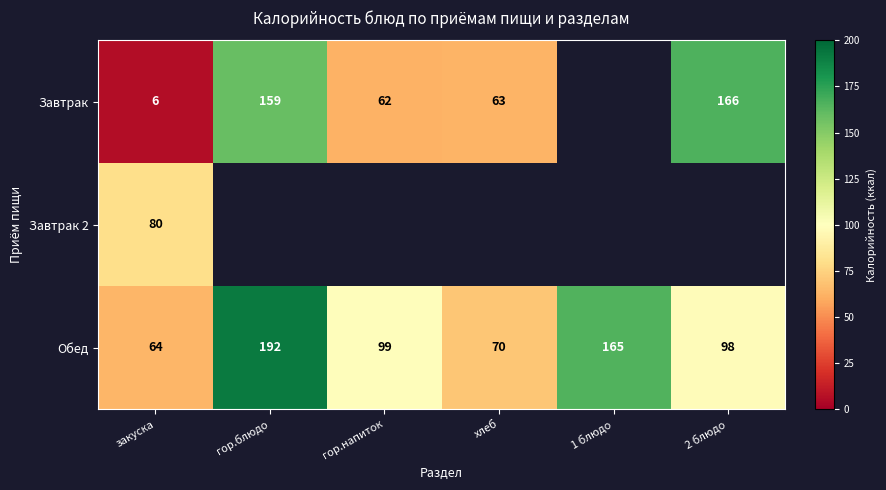

What is the sum of the Обед values at 1 блюдо and закуска?

229